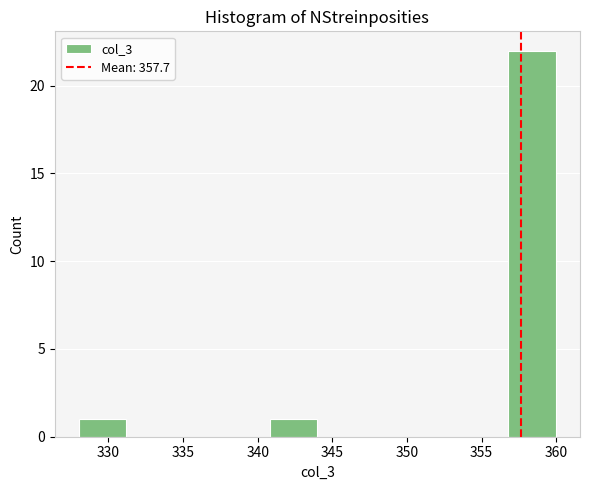

Reading left to right, list every bar in this chart as the range it spans on the x-axis followed by its height. Neither the bar edges nor the heights are printed on the chart, so give them approximately, as read against the axes.

328.0 to 331.2: 1
331.2 to 334.4: 0
334.4 to 337.6: 0
337.6 to 340.8: 0
340.8 to 344.0: 1
344.0 to 347.2: 0
347.2 to 350.4: 0
350.4 to 353.6: 0
353.6 to 356.8: 0
356.8 to 360.0: 22